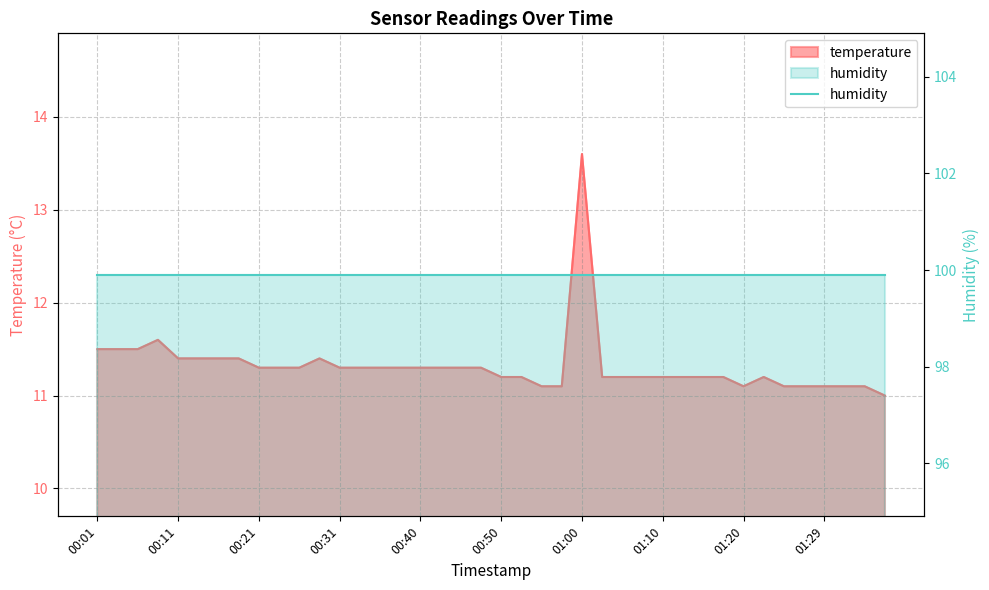

Is it true that the value at 00:04 is 17.0?

False